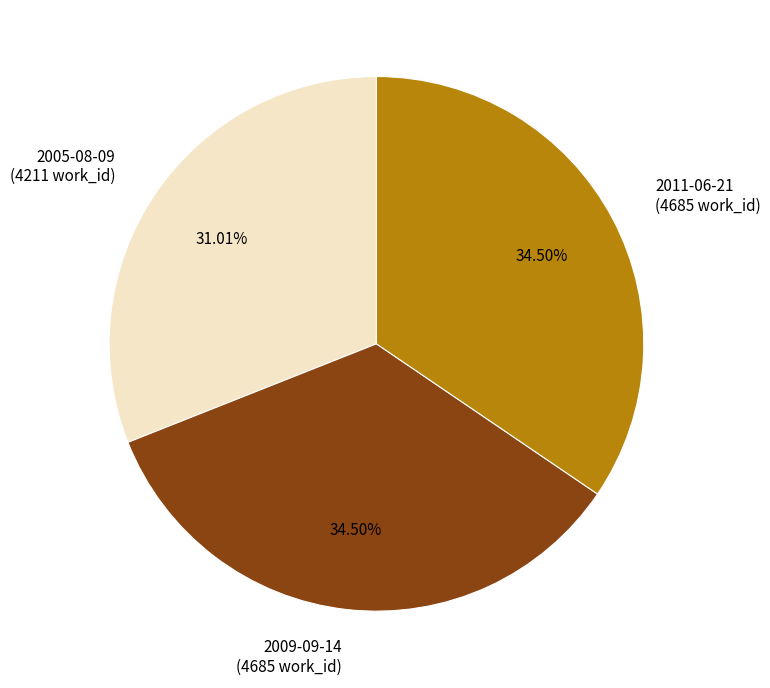

Does 2009-09-14 (4685 work_id) account for over 50% of the chart?

No